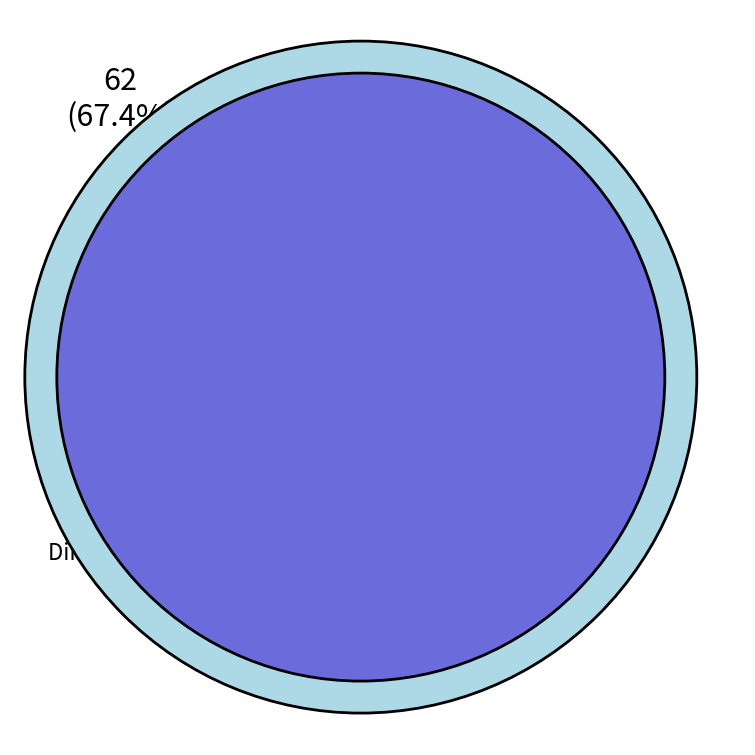

How many segments does this pie chart have?

2